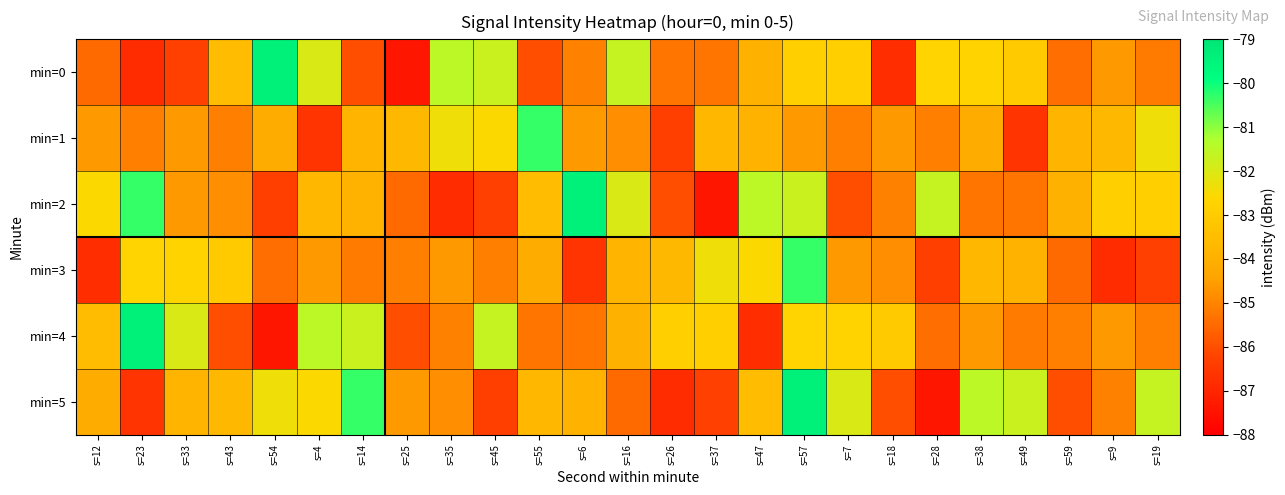

Which series has the largest total across all categories?

min=2